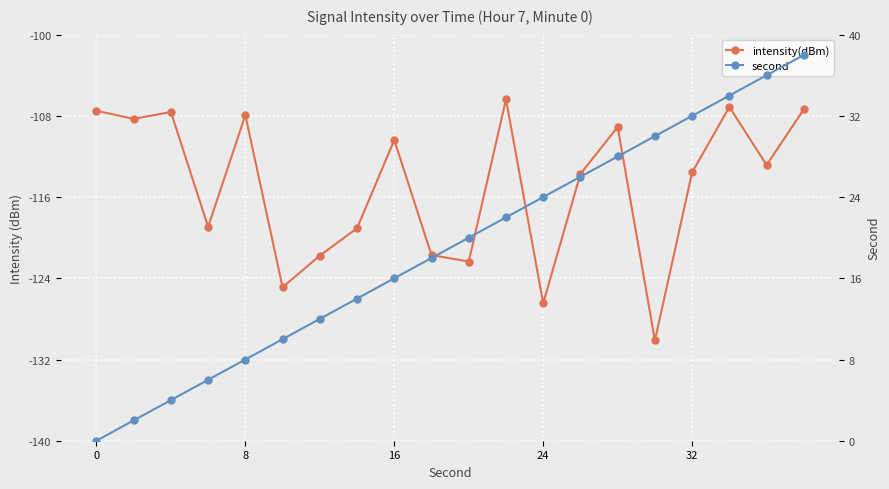

True or false: second has a value of 5.0 at 5.

False